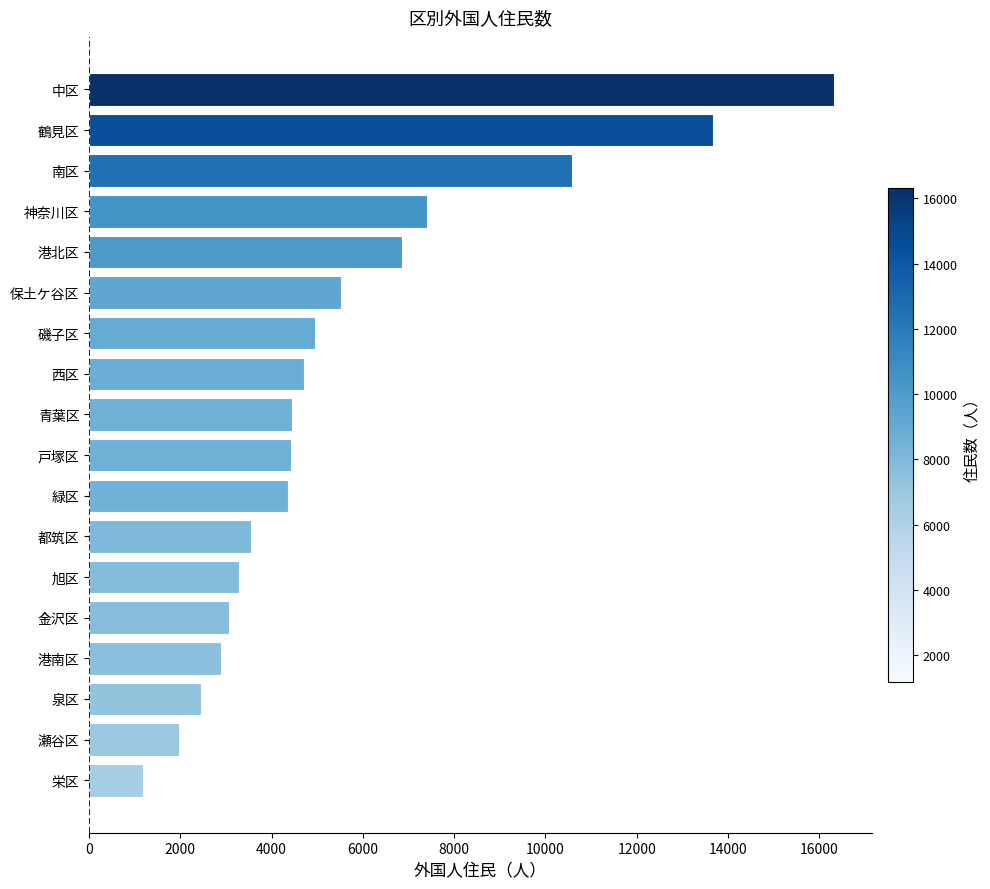

Is it true that the value at 中区 is 16328?

True